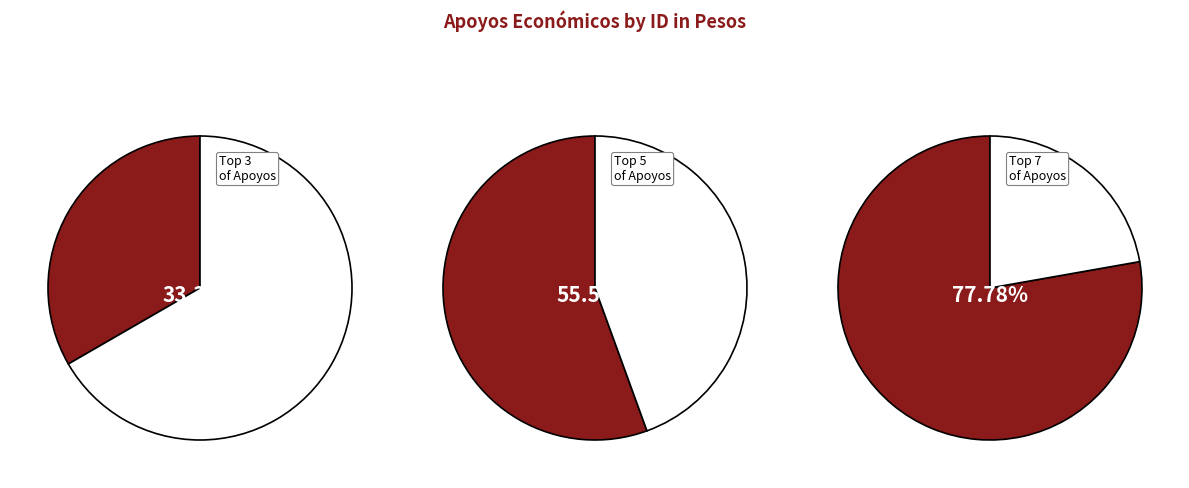

Which has a higher value, 2 or 5?

5